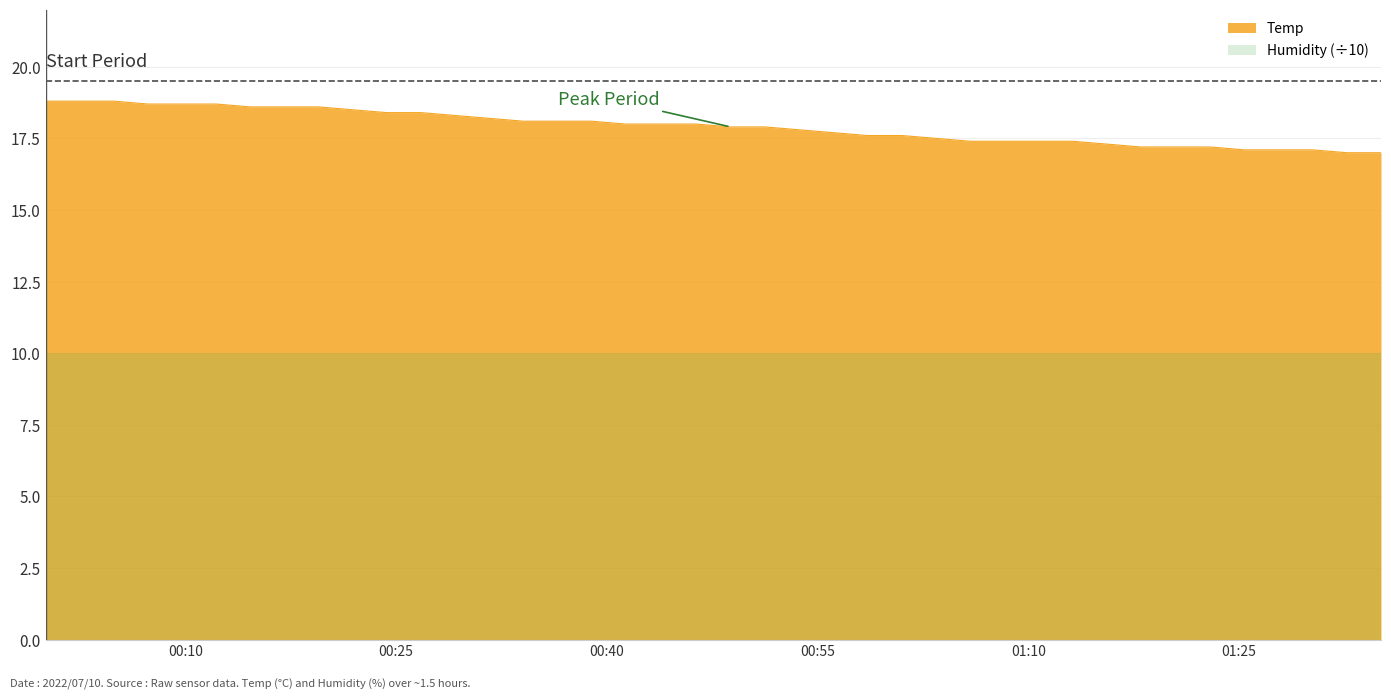

Does the chart display data point markers on the line(s)?

No